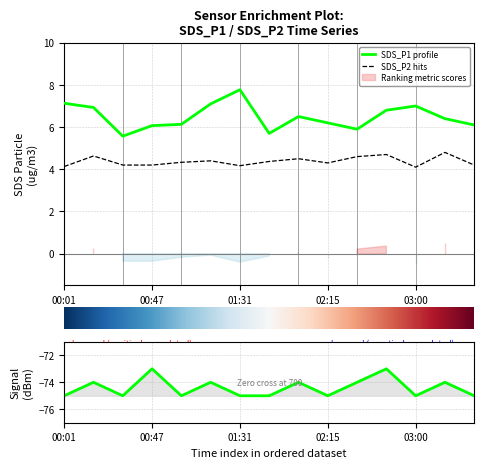

What is the difference between the second highest and second lowest values in the SDS_P1 profile series?

1.4